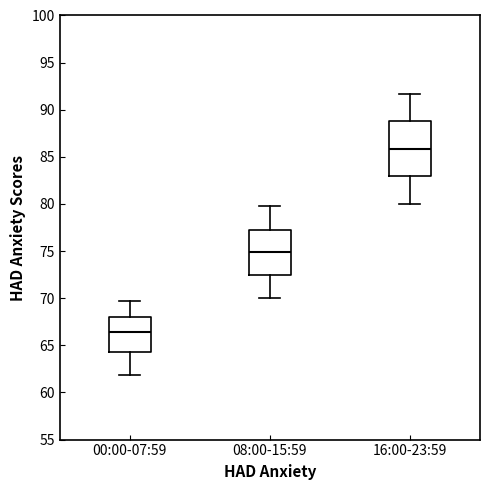

Where is the lower edge of the box for 00:00-07:59 on the y-axis? The values are not printed on the chart, so give them approximately, as read against the axis.

64.5